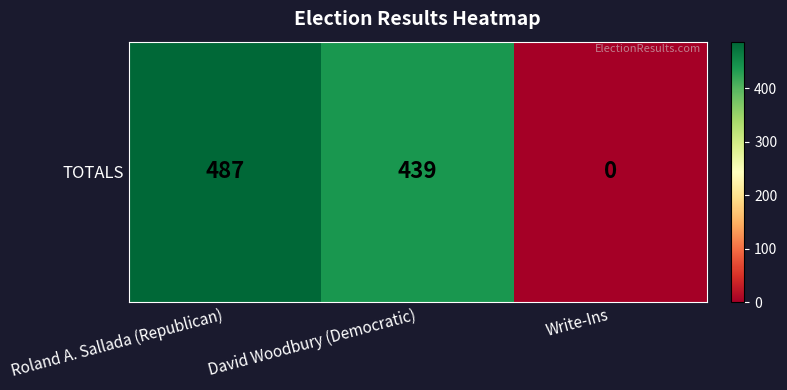

Rank the categories by value from highest to lowest.

Roland A. Sallada (Republican), David Woodbury (Democratic), Write-Ins